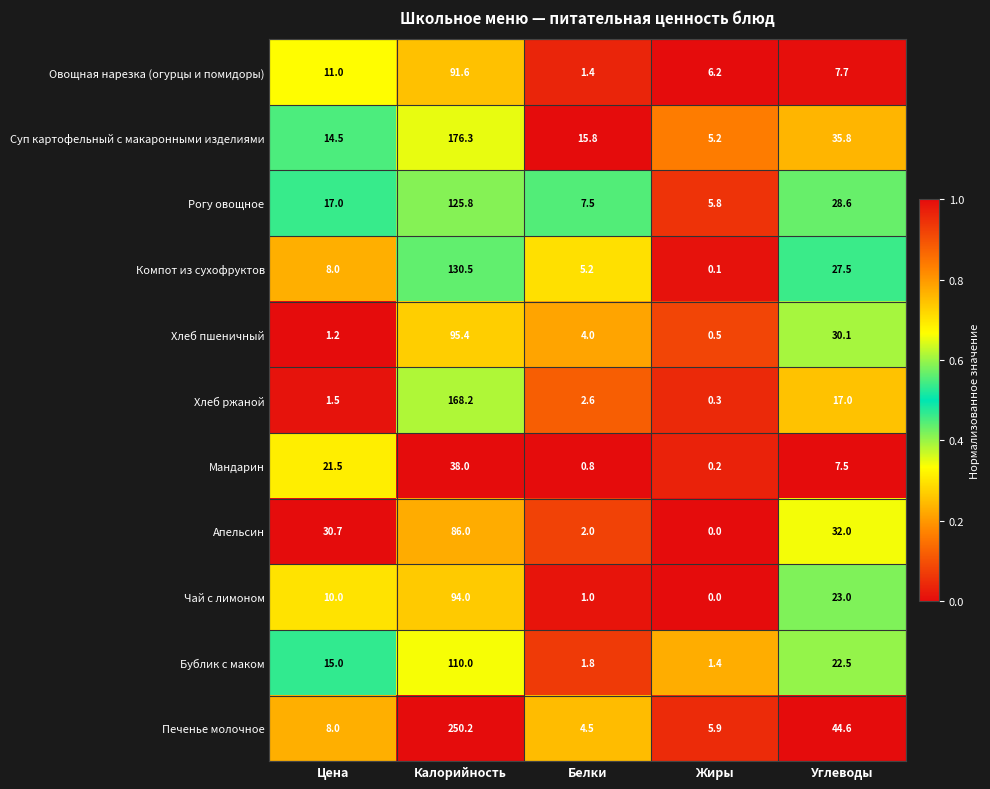

What is the sum of all Бублик с маком values?

150.7